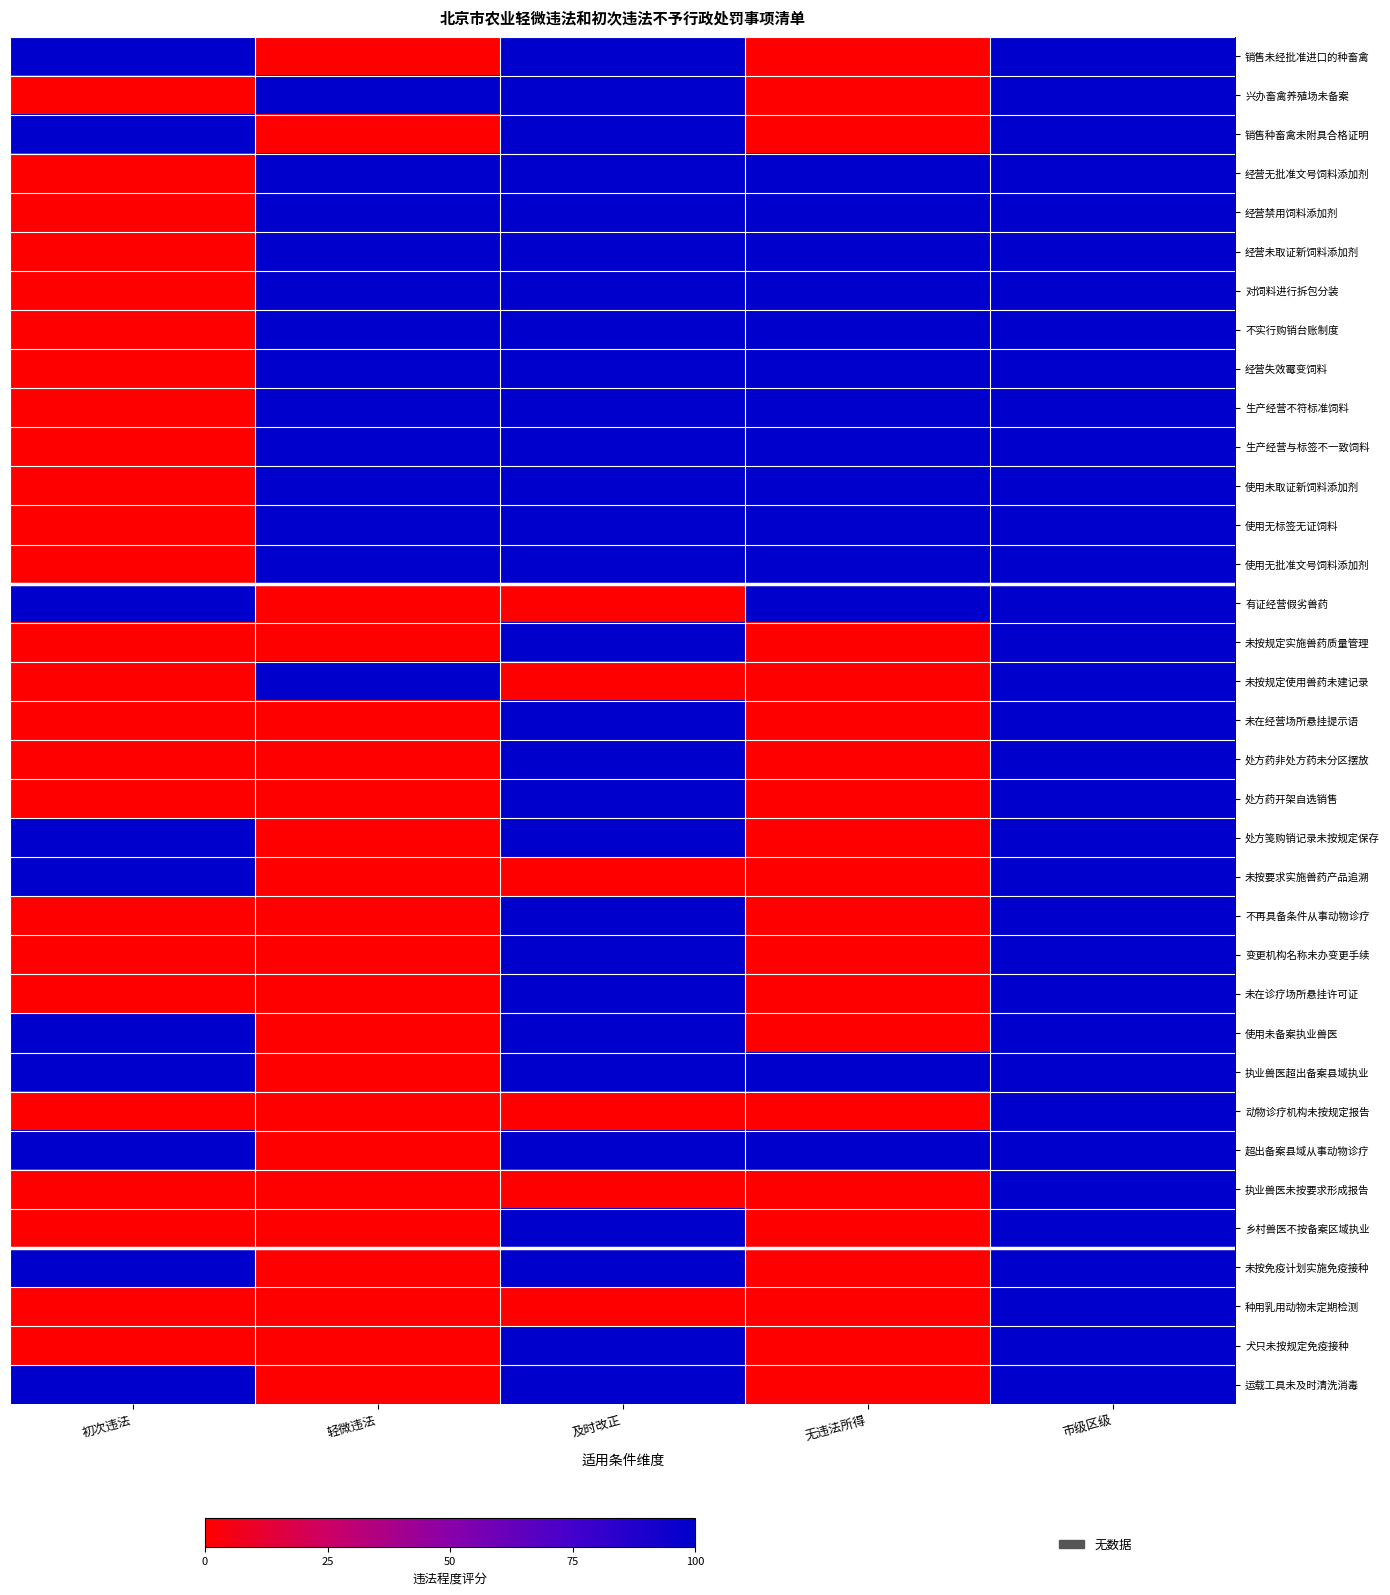

Which series has the widest spread of values?

销售未经批准进口的种畜禽